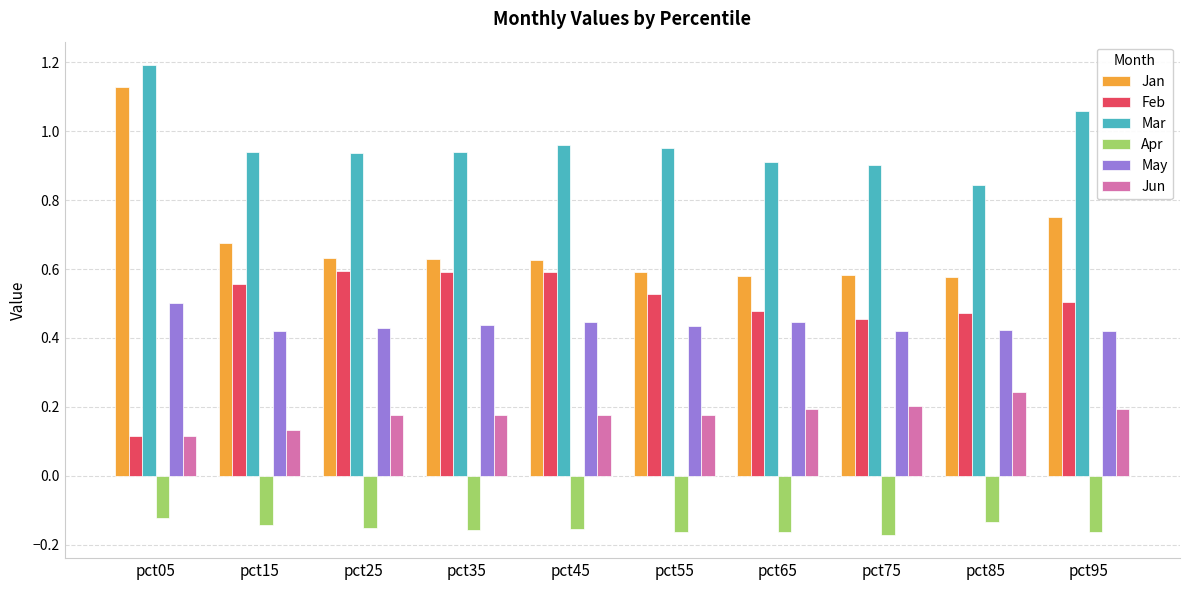

Which series has the largest total across all categories?

Mar